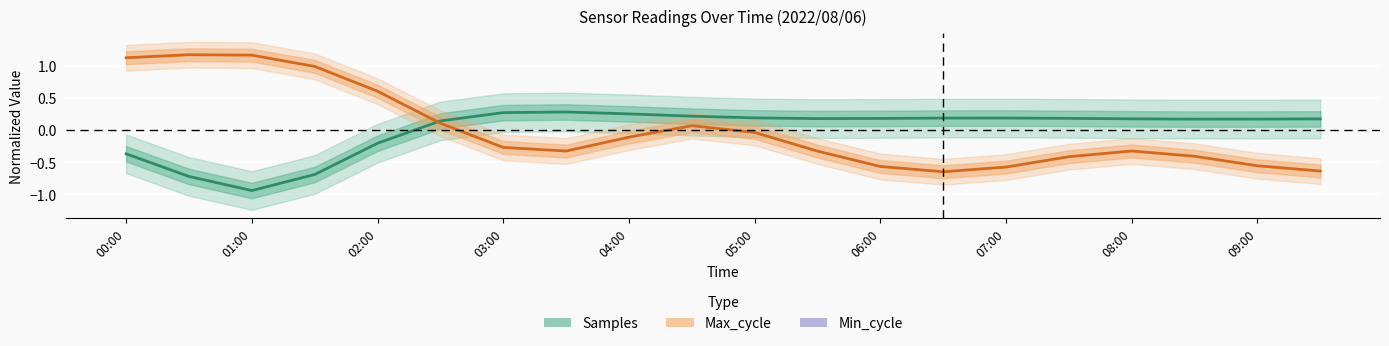

What are all the series names shown in the legend?

Samples, Max_cycle, Min_cycle